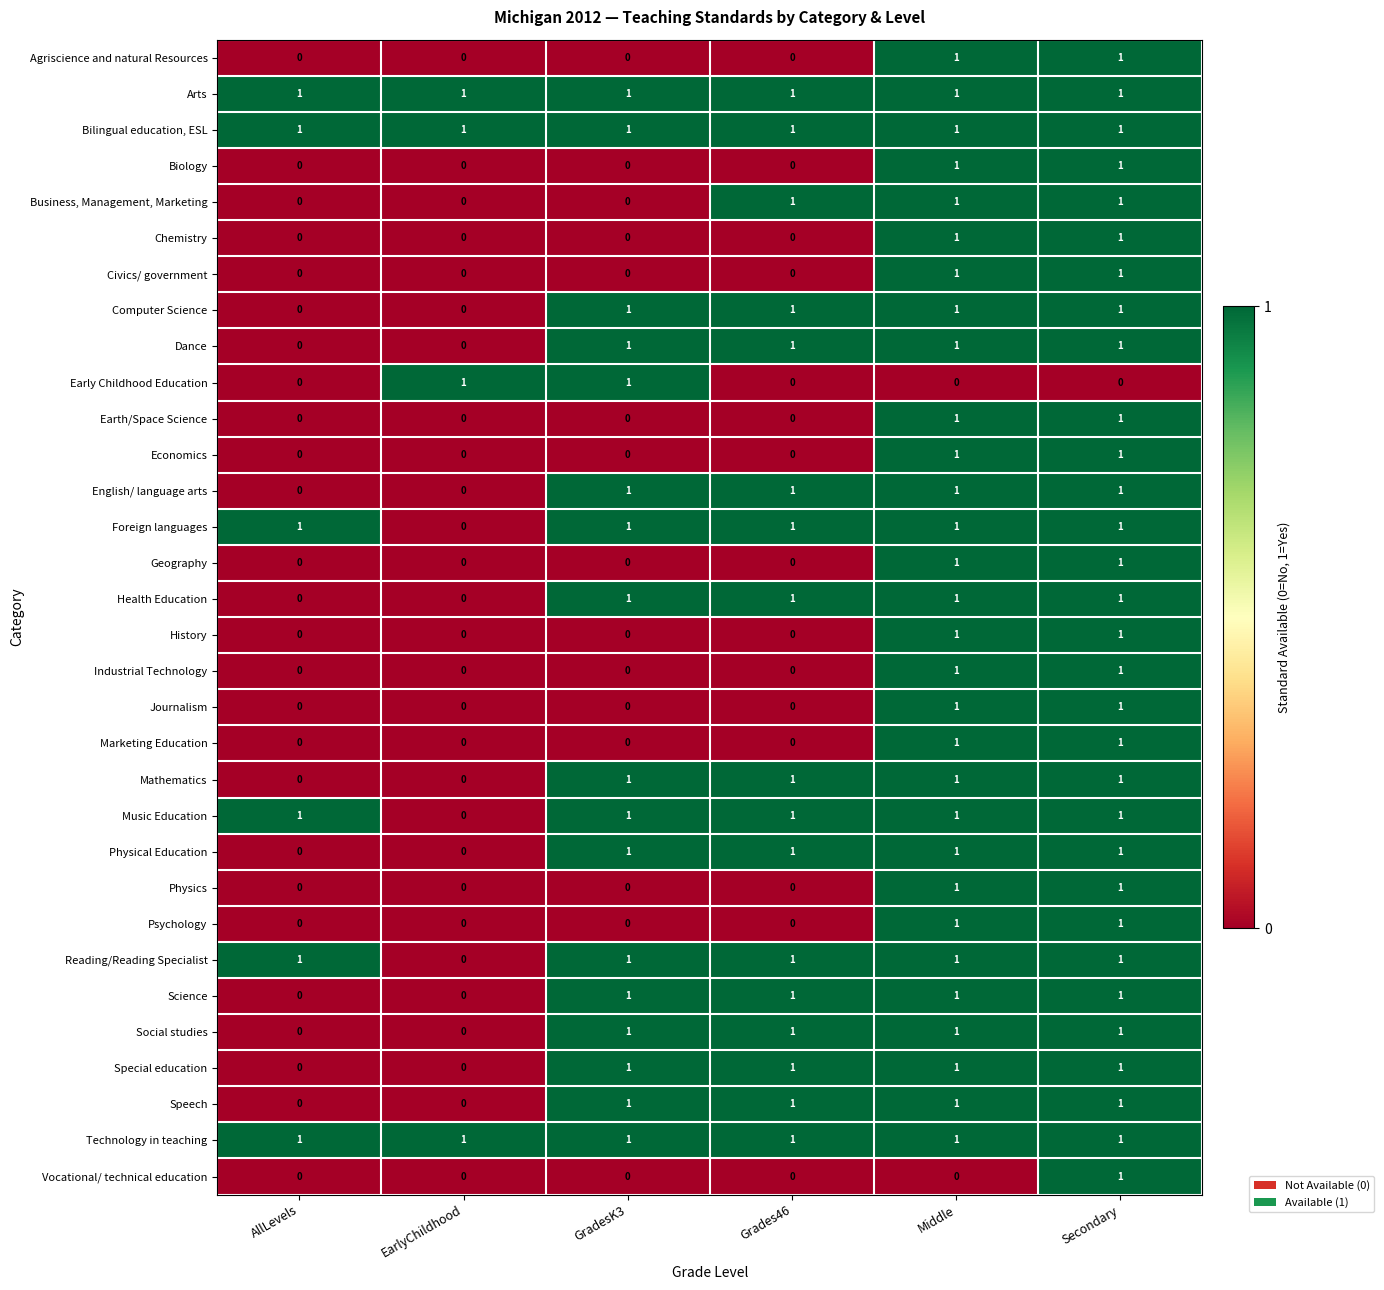

The Physical Education series shows 0 at EarlyChildhood. True or false?

True